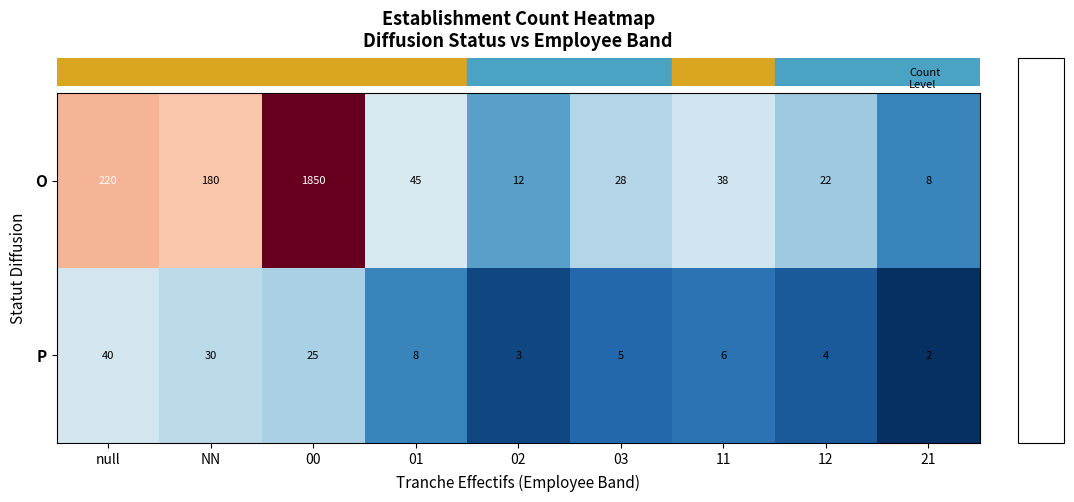

At which category does the chart reach its minimum across all series?

21